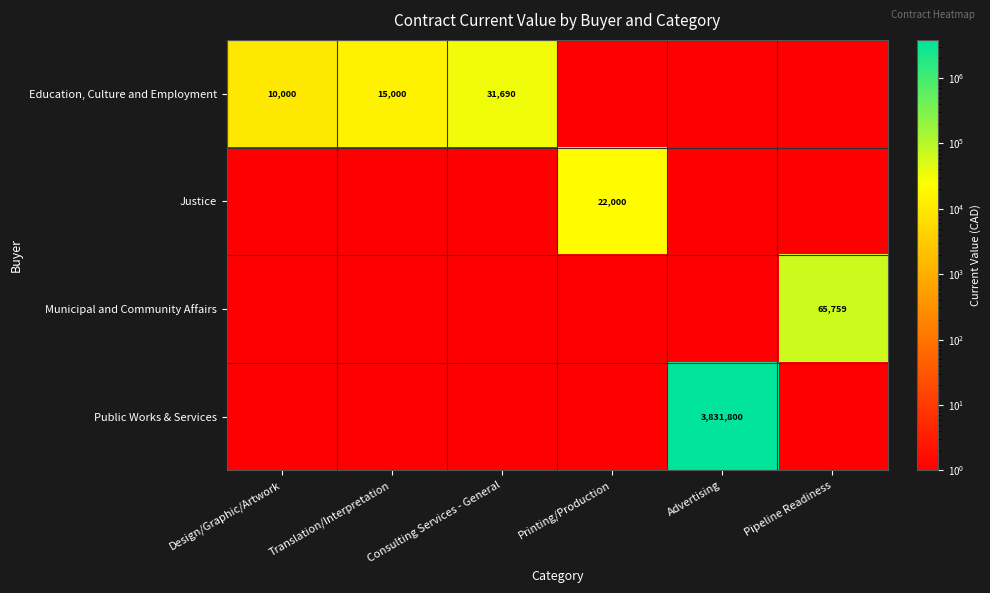

What is the total value across all series at Design/Graphic/Artwork?

10003.0